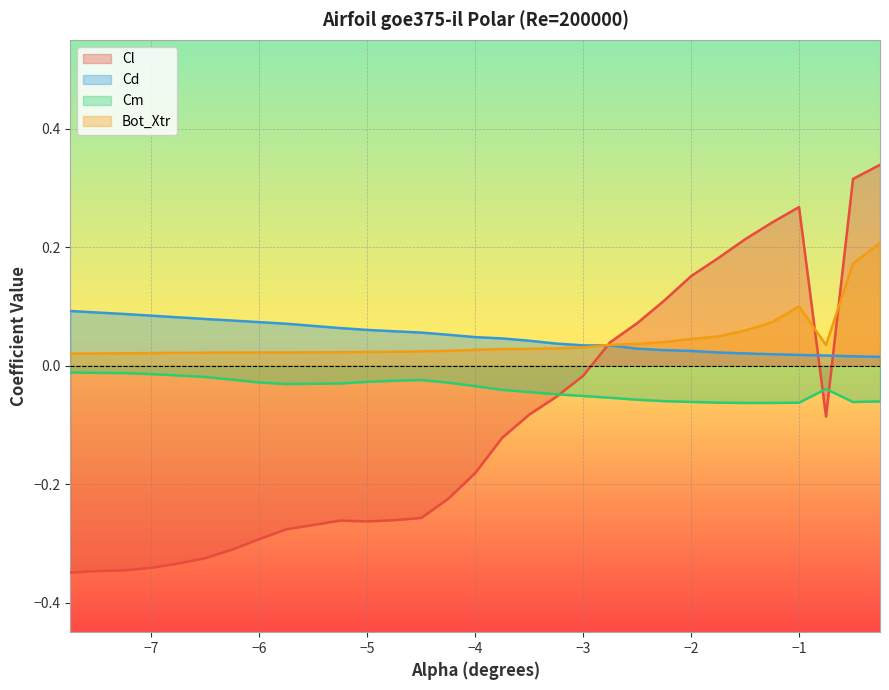

At which category does the chart reach its minimum across all series?

-7.75